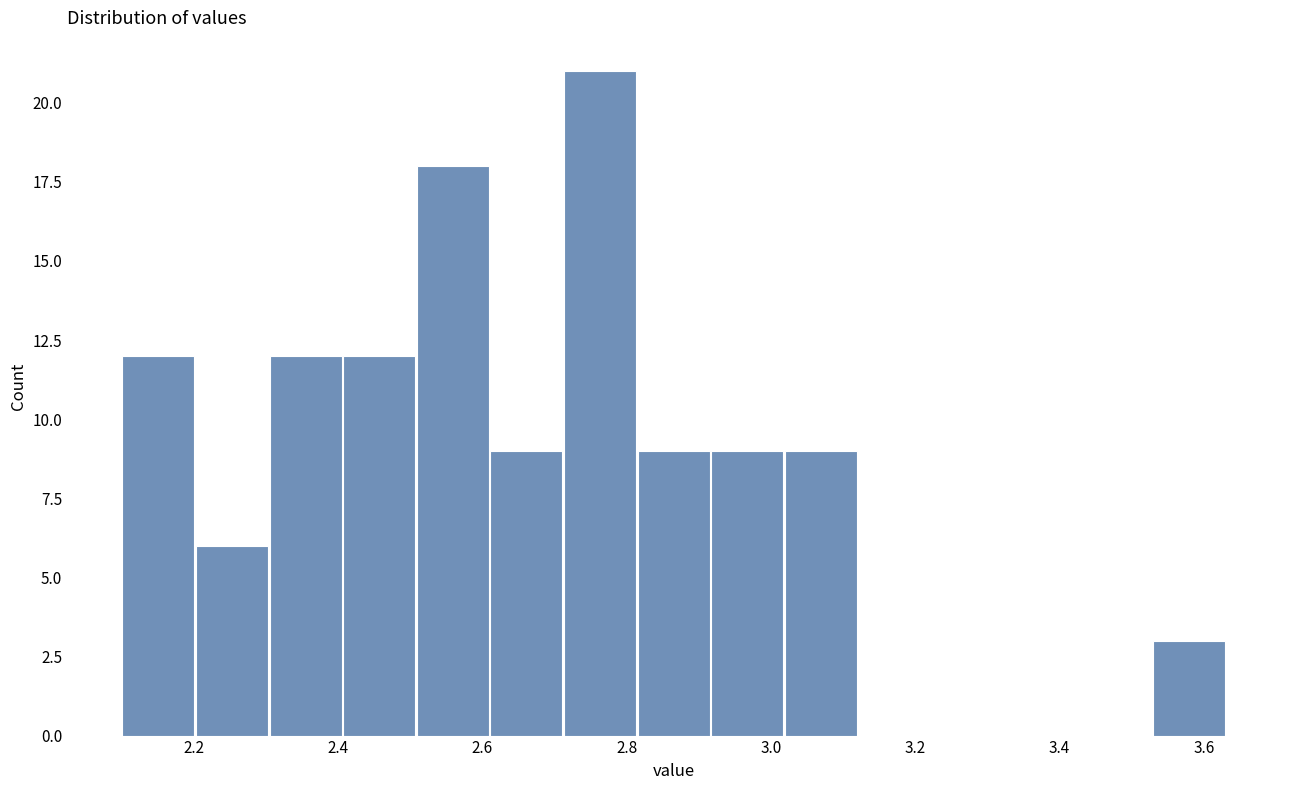

Reading left to right, transcribe this chart: for each bar, give the range it covers on the x-axis and its height. Neither the bar edges nor the heights are printed on the chart, so give them approximately, as read against the axes.

2.100 to 2.202: 12
2.202 to 2.304: 6
2.304 to 2.406: 12
2.406 to 2.508: 12
2.508 to 2.610: 18
2.610 to 2.712: 9
2.712 to 2.814: 21
2.814 to 2.916: 9
2.916 to 3.018: 9
3.018 to 3.120: 9
3.120 to 3.222: 0
3.222 to 3.324: 0
3.324 to 3.426: 0
3.426 to 3.528: 0
3.528 to 3.630: 3